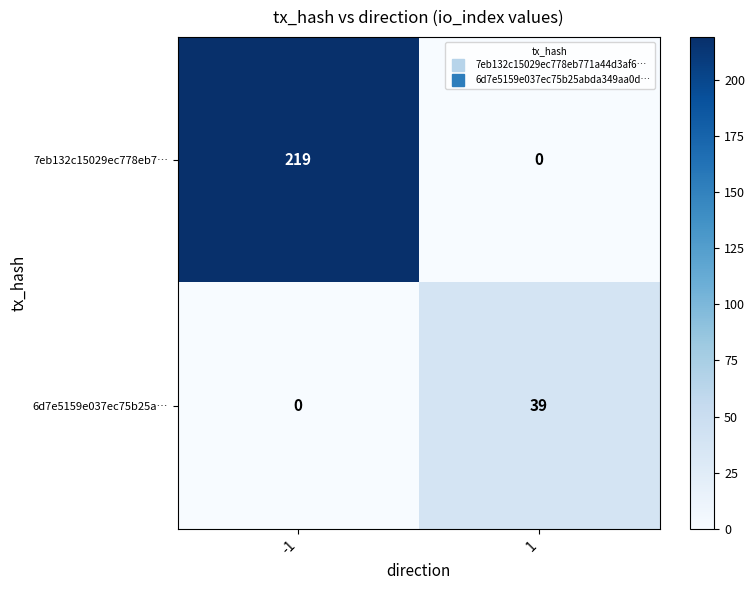

What is the difference between the highest and lowest values at -1?

219